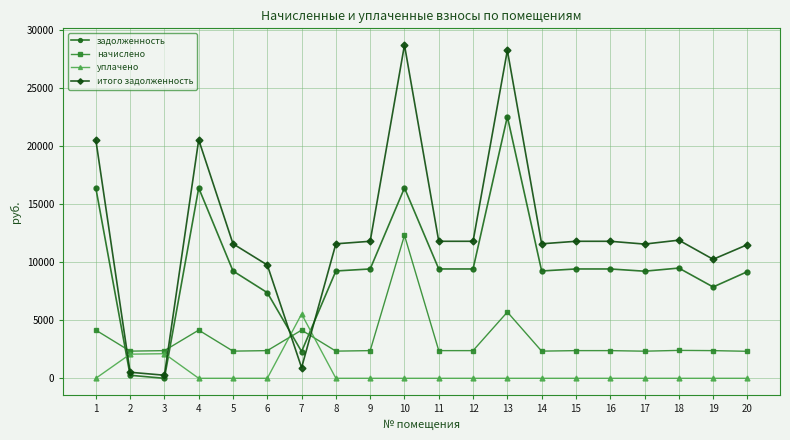

True or false: уплачено and итого задолженность intersect in this chart.

True